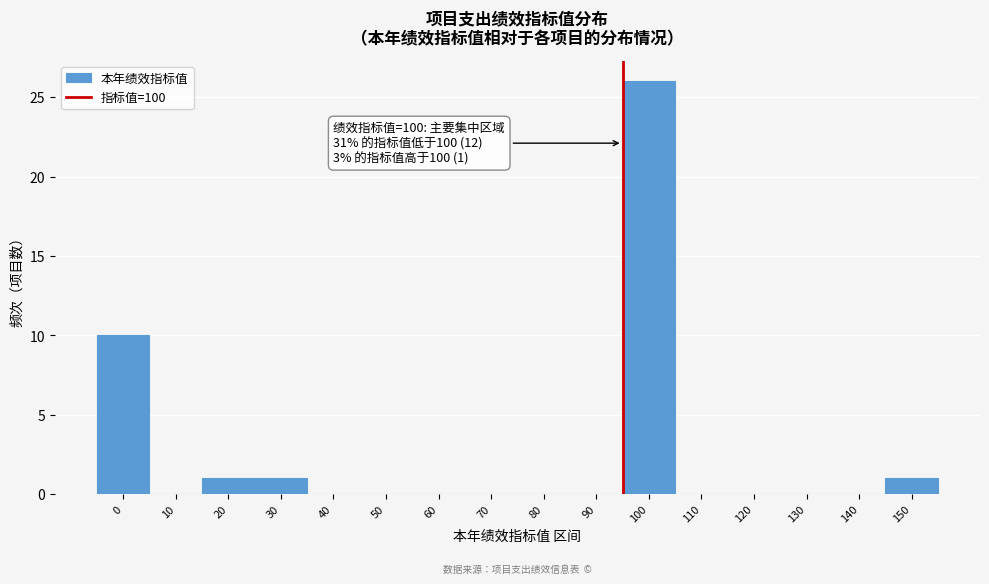

Reading left to right, transcribe all the data shown in this chart.

0=10	10=0	20=1	30=1	40=0	50=0	60=0	70=0	80=0	90=0	100=26	110=0	120=0	130=0	140=0	150=1